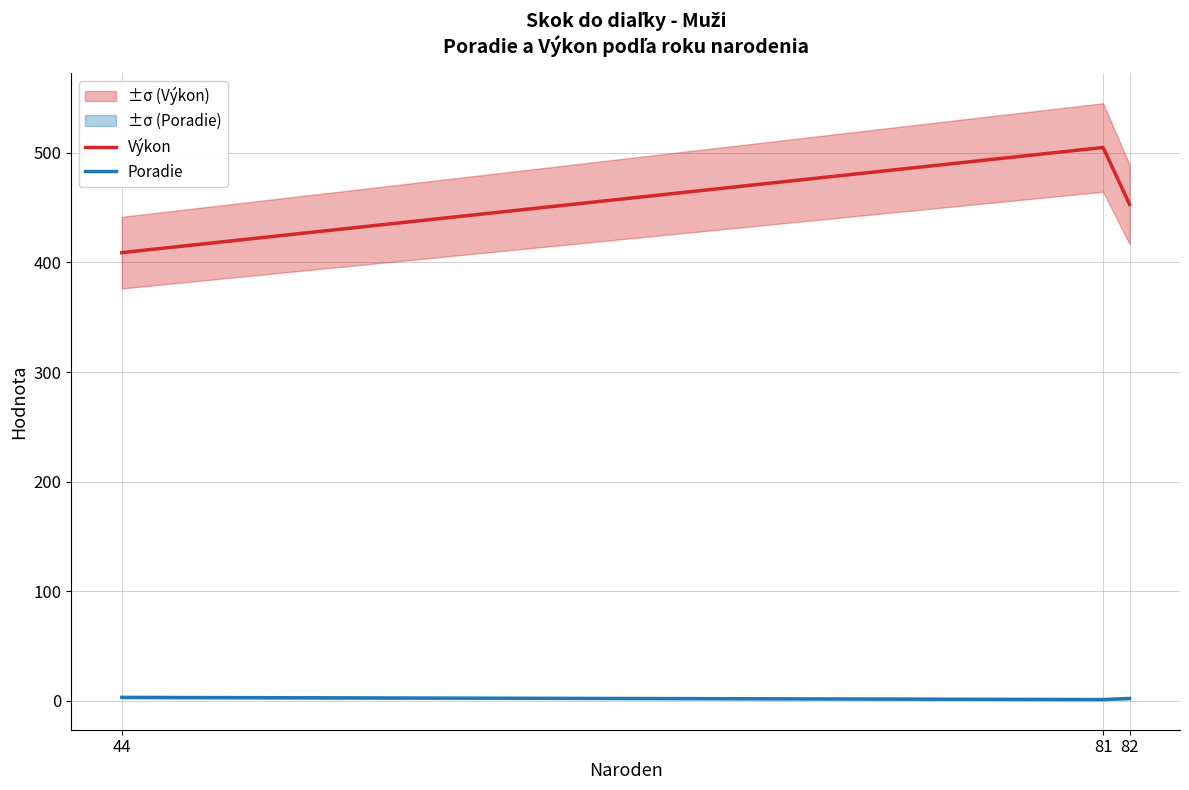

What are all the series names shown in the legend?

Výkon, Poradie